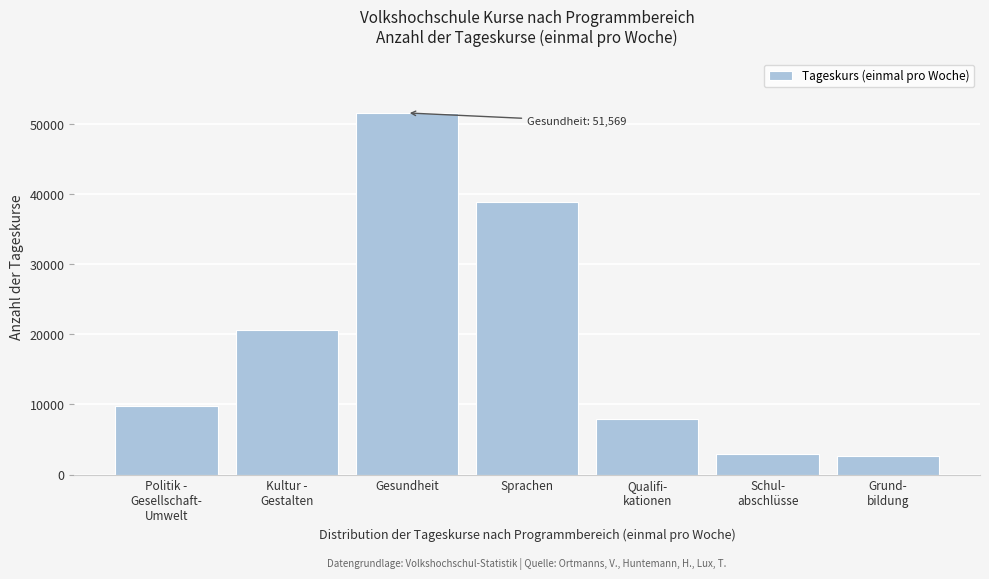

Reading left to right, extract all data points from this chart.

9726	20678	51569	38890	7936	2939	2586